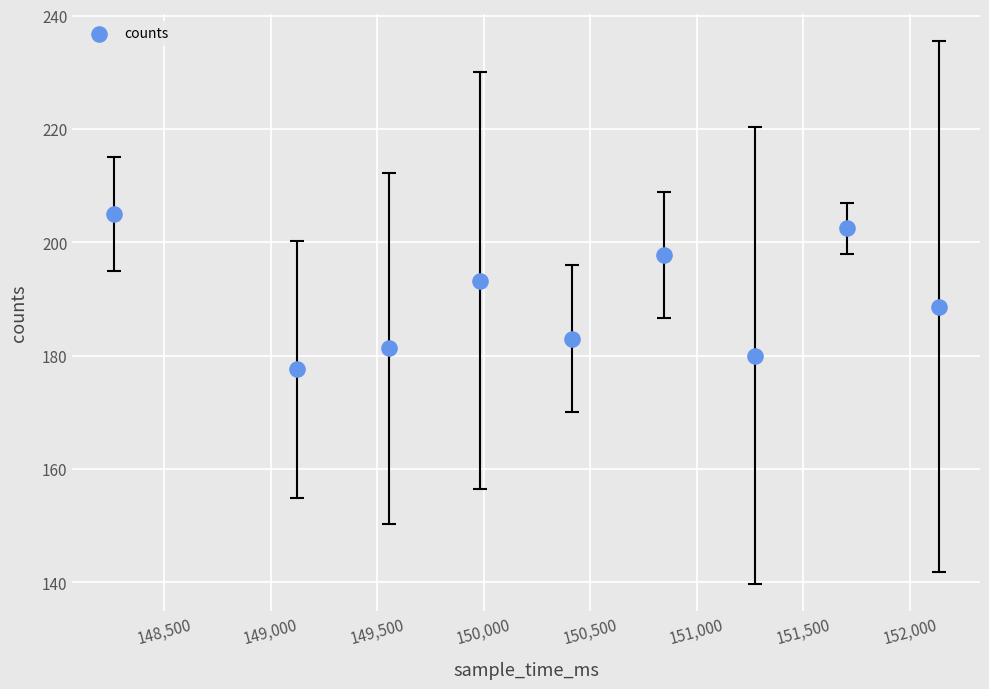

What is the average Y value?

189.9